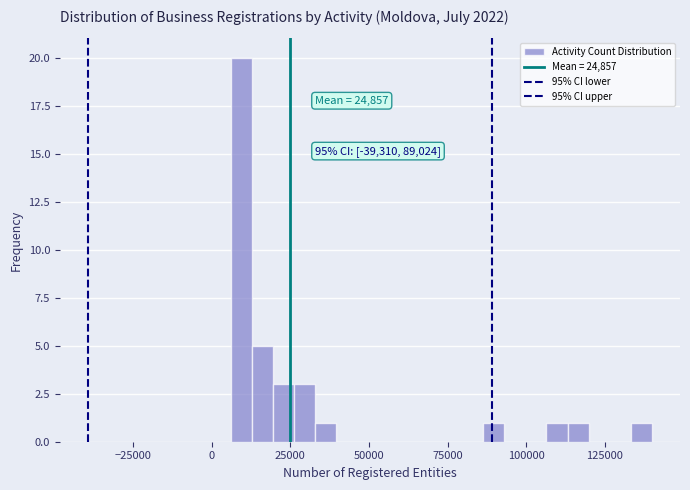

Read against the x-axis, roughly where is the centre of the tallest bar?

10000